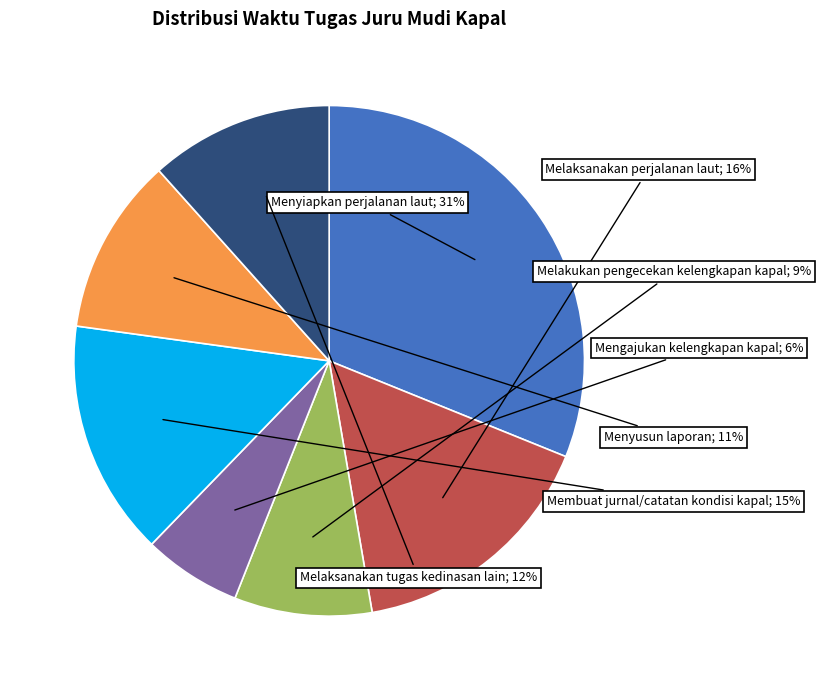

How many slices are in this pie chart?

7